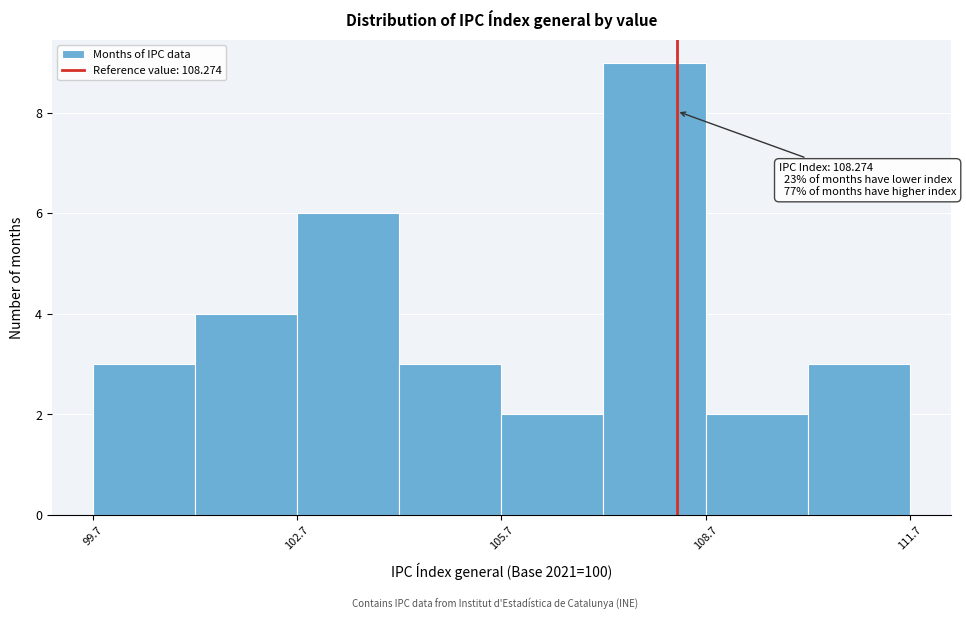

Read against the x-axis, roughly where is the centre of the tallest bar?

108.0